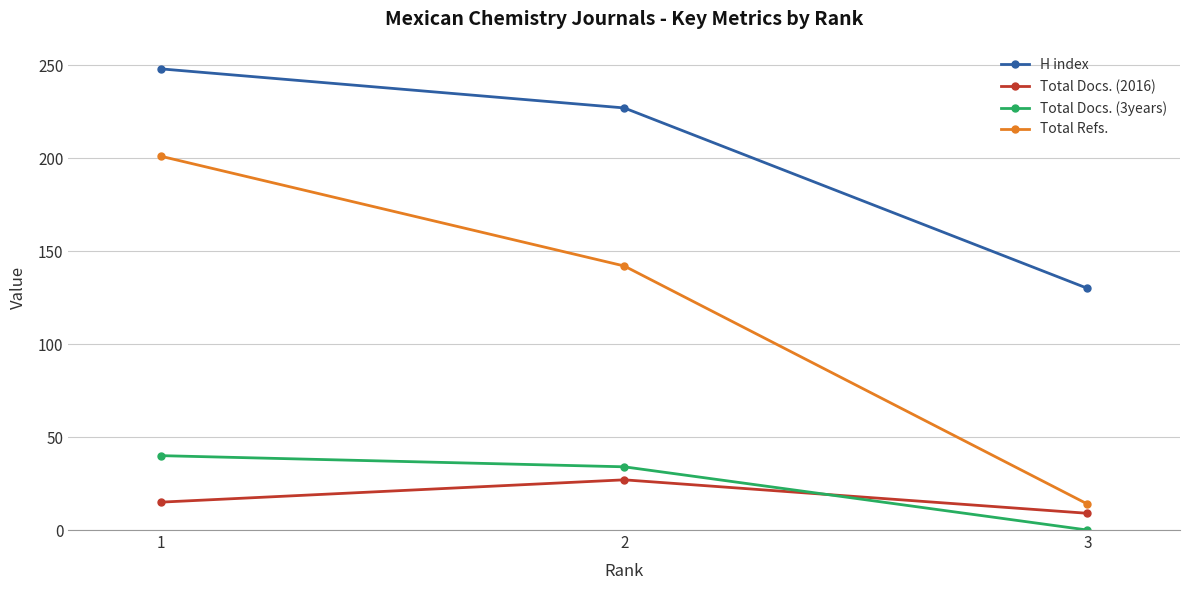

Is the value of Total Docs. (2016) at 1 greater than the value of Total Docs. (3years) at 2?

No